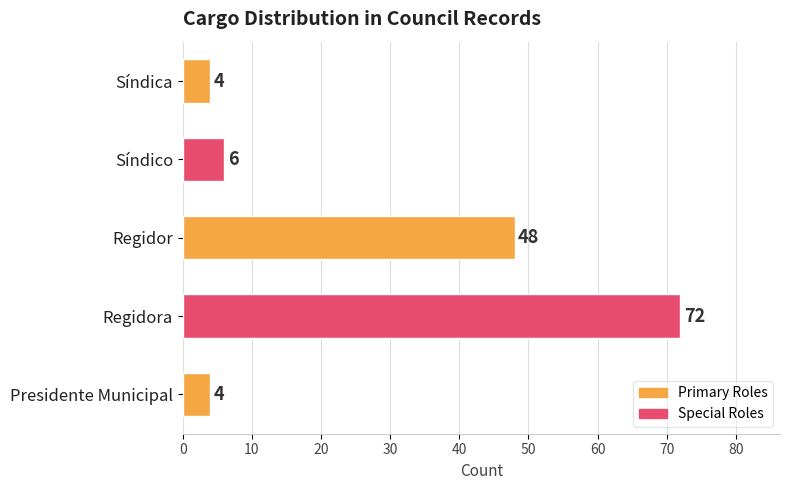

True or false: the data shows 4 at Presidente Municipal.

True